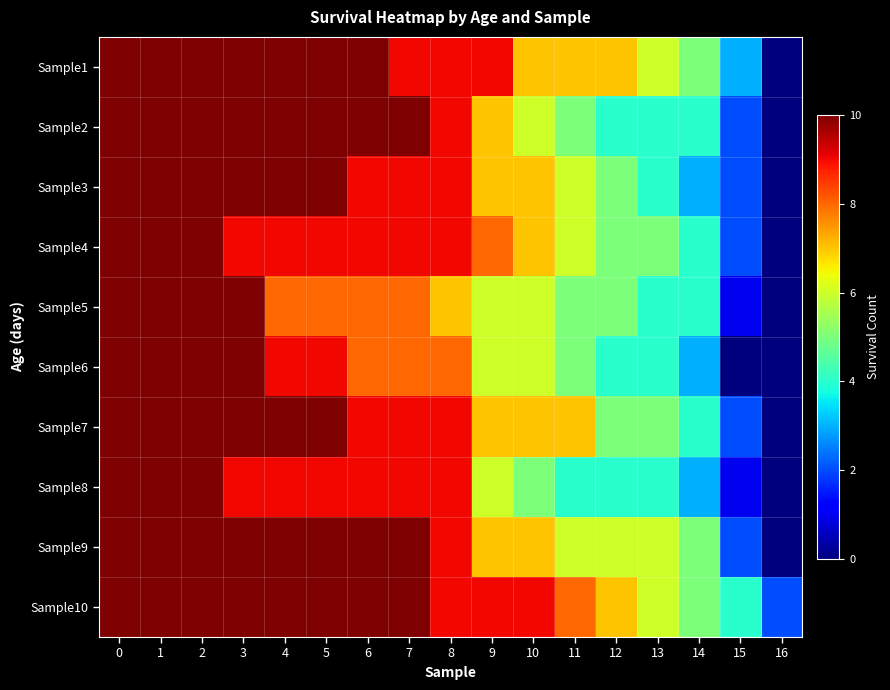

Reading right to left, what are all the values shown in this chart?

Sample1: 16=0	15=3	14=5	13=6	12=7	11=7	10=7	9=9	8=9	7=9	6=10	5=10	4=10	3=10	2=10	1=10	0=10
Sample2: 16=0	15=2	14=4	13=4	12=4	11=5	10=6	9=7	8=9	7=10	6=10	5=10	4=10	3=10	2=10	1=10	0=10
Sample3: 16=0	15=2	14=3	13=4	12=5	11=6	10=7	9=7	8=9	7=9	6=9	5=10	4=10	3=10	2=10	1=10	0=10
Sample4: 16=0	15=2	14=4	13=5	12=5	11=6	10=7	9=8	8=9	7=9	6=9	5=9	4=9	3=9	2=10	1=10	0=10
Sample5: 16=0	15=1	14=4	13=4	12=5	11=5	10=6	9=6	8=7	7=8	6=8	5=8	4=8	3=10	2=10	1=10	0=10
Sample6: 16=0	15=0	14=3	13=4	12=4	11=5	10=6	9=6	8=8	7=8	6=8	5=9	4=9	3=10	2=10	1=10	0=10
Sample7: 16=0	15=2	14=4	13=5	12=5	11=7	10=7	9=7	8=9	7=9	6=9	5=10	4=10	3=10	2=10	1=10	0=10
Sample8: 16=0	15=1	14=3	13=4	12=4	11=4	10=5	9=6	8=9	7=9	6=9	5=9	4=9	3=9	2=10	1=10	0=10
Sample9: 16=0	15=2	14=5	13=6	12=6	11=6	10=7	9=7	8=9	7=10	6=10	5=10	4=10	3=10	2=10	1=10	0=10
Sample10: 16=2	15=4	14=5	13=6	12=7	11=8	10=9	9=9	8=9	7=10	6=10	5=10	4=10	3=10	2=10	1=10	0=10